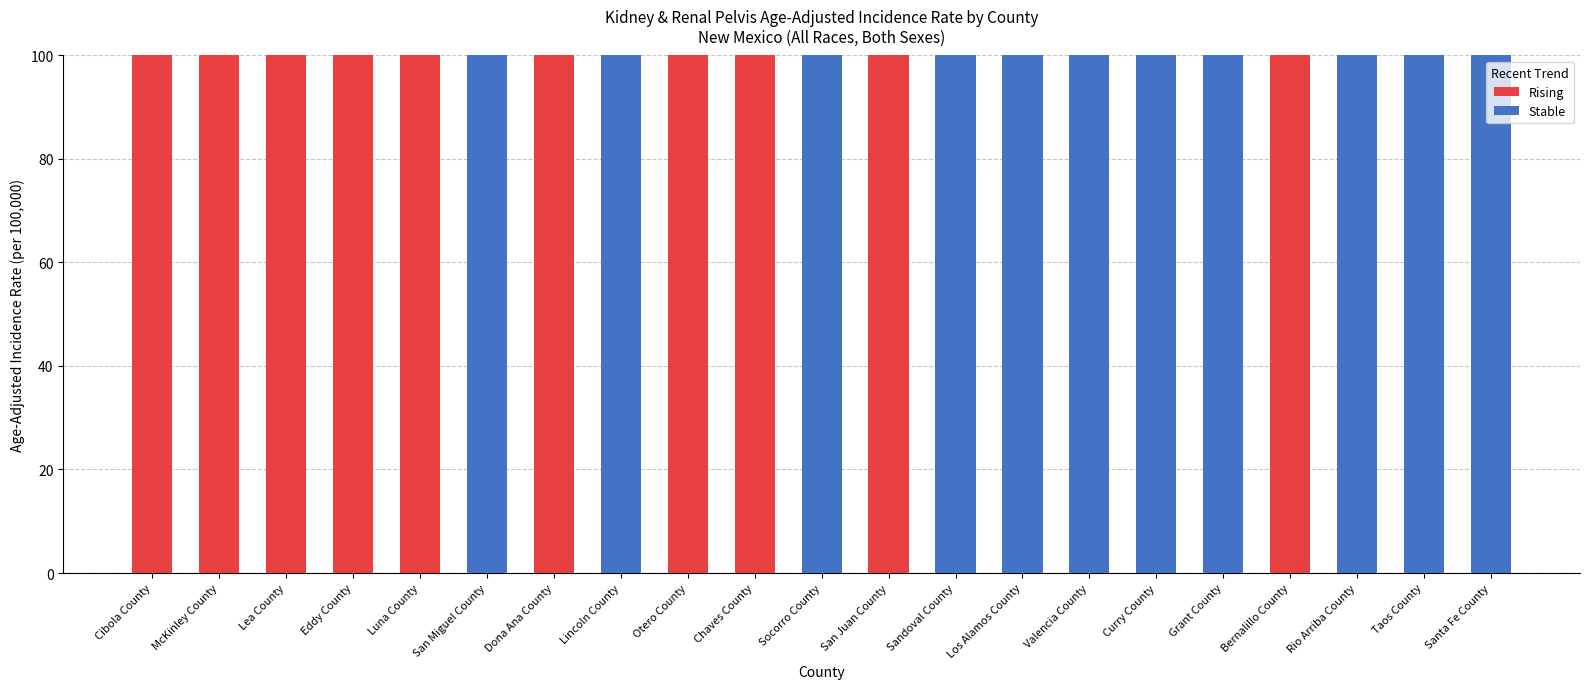

The value of Rising at Taos County is -37. True or false?

False